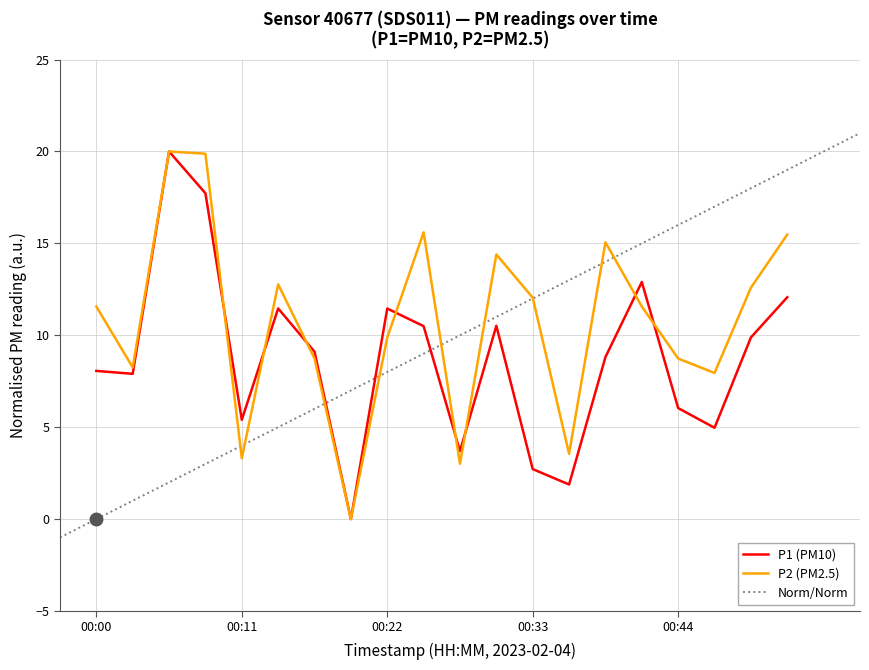

Rank the series at 00:52 from lowest to highest value.

P1, P2